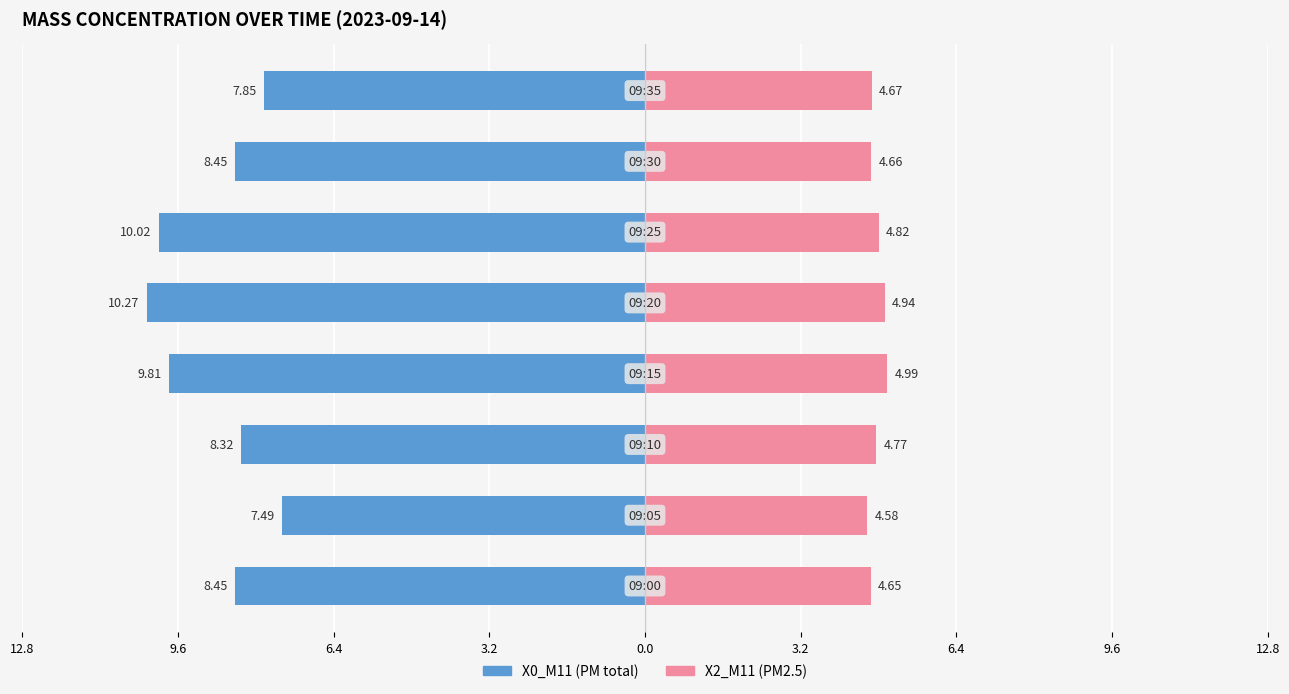

What is the value of the X0_M11 (PM total) bar at the 3rd from the left?

-8.3